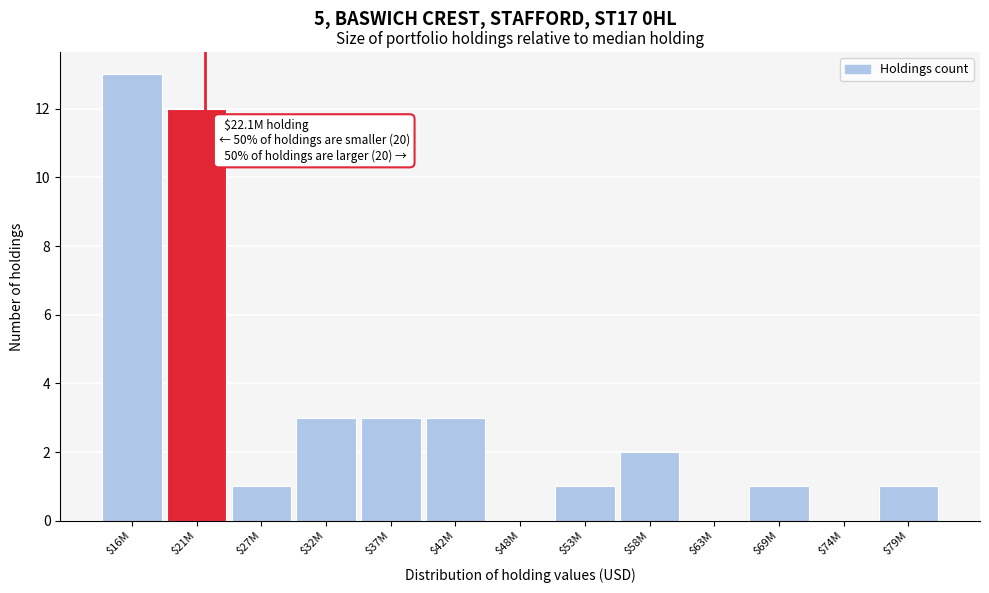

Which label corresponds to the largest value in the chart?

$16M